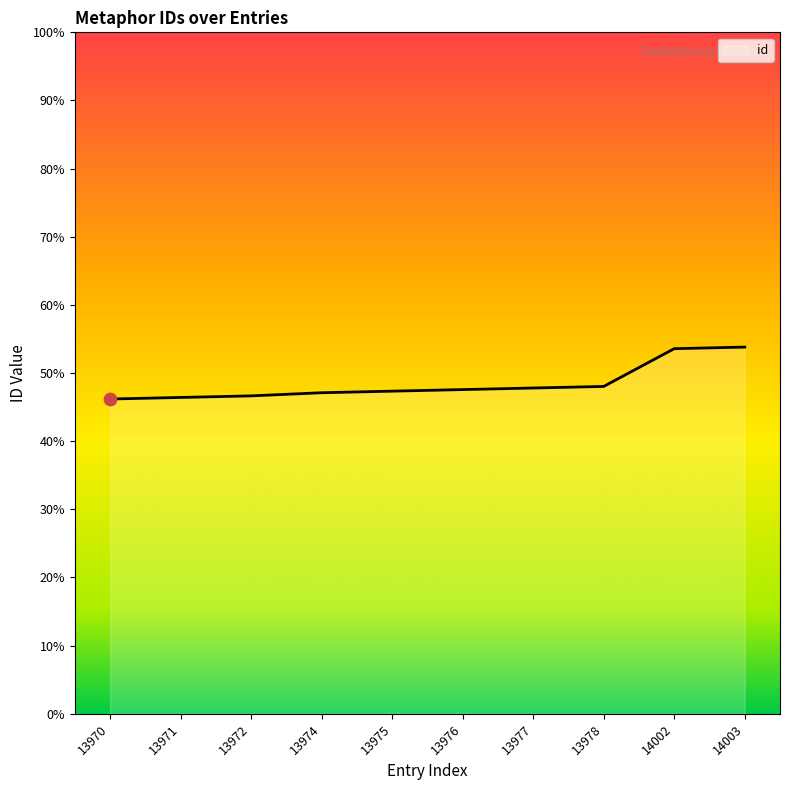

What is the ratio of the value at 13975 to the value at 13972?

1.0